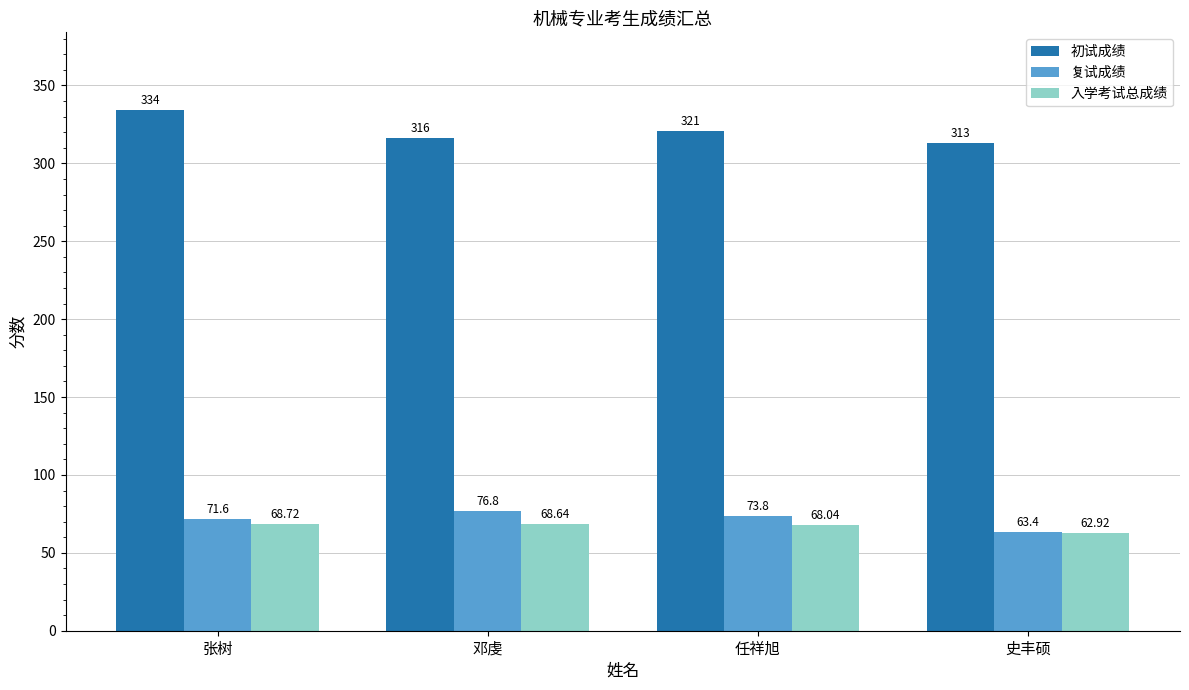

Count the number of categories in the chart.

4